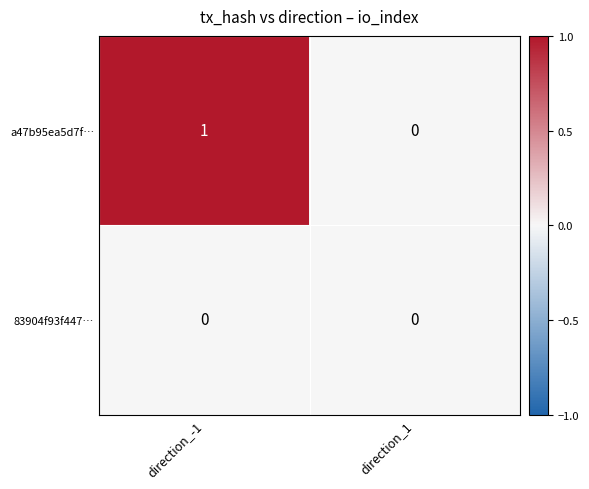

Which series changed the most between direction_-1 and direction_1?

a47b95ea5d7f…